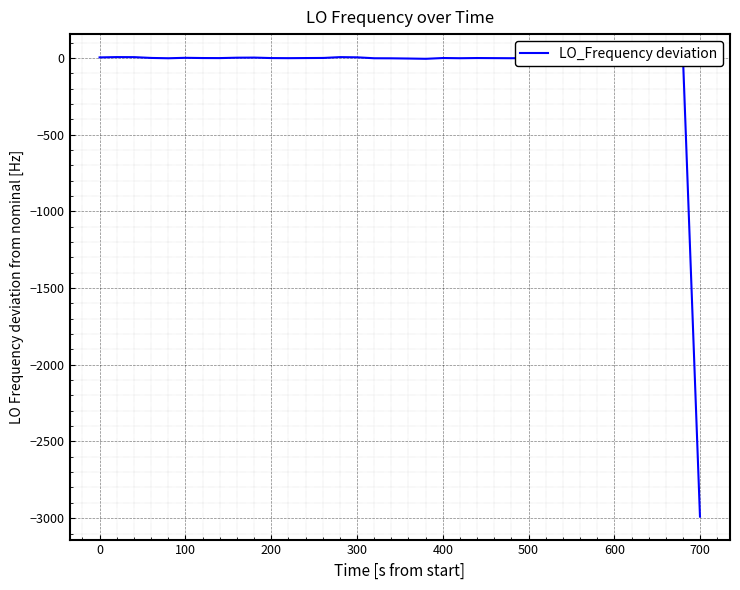

What is the minimum value shown in the chart?

-2989.8